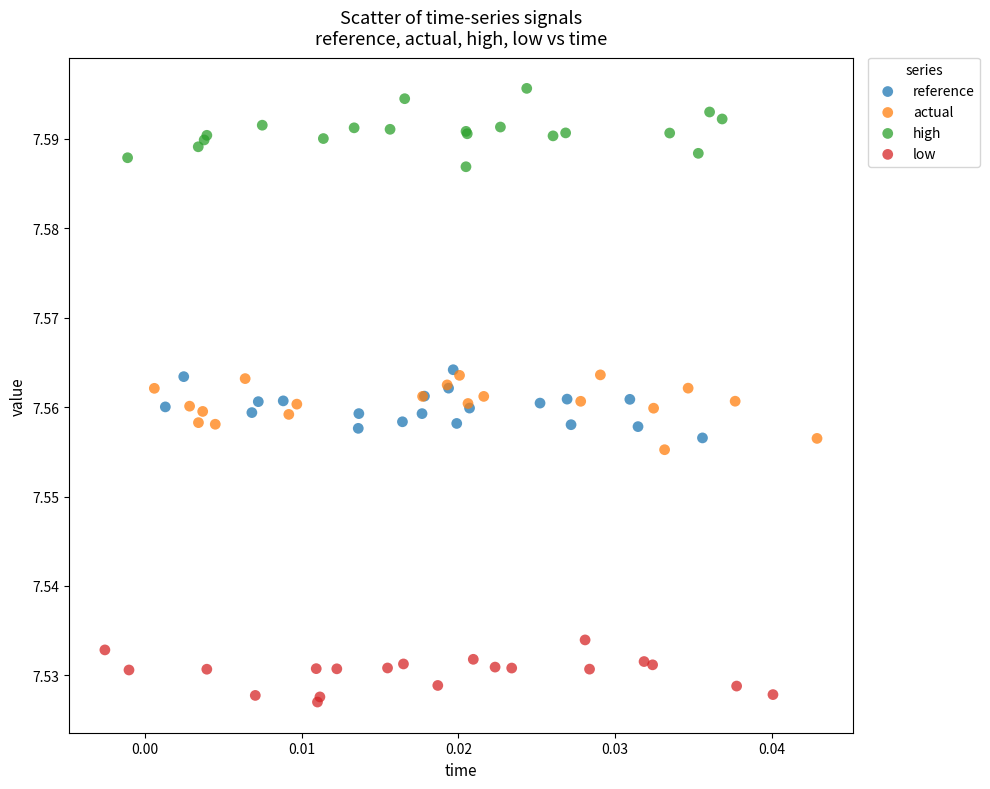

Which series reaches the minimum Y coordinate?

low